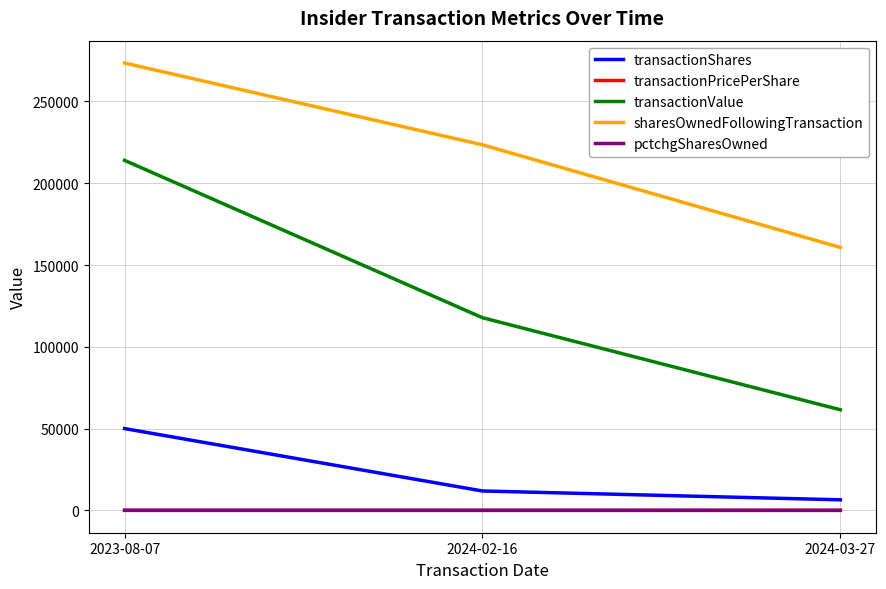

What is the greatest value displayed?

273512.0